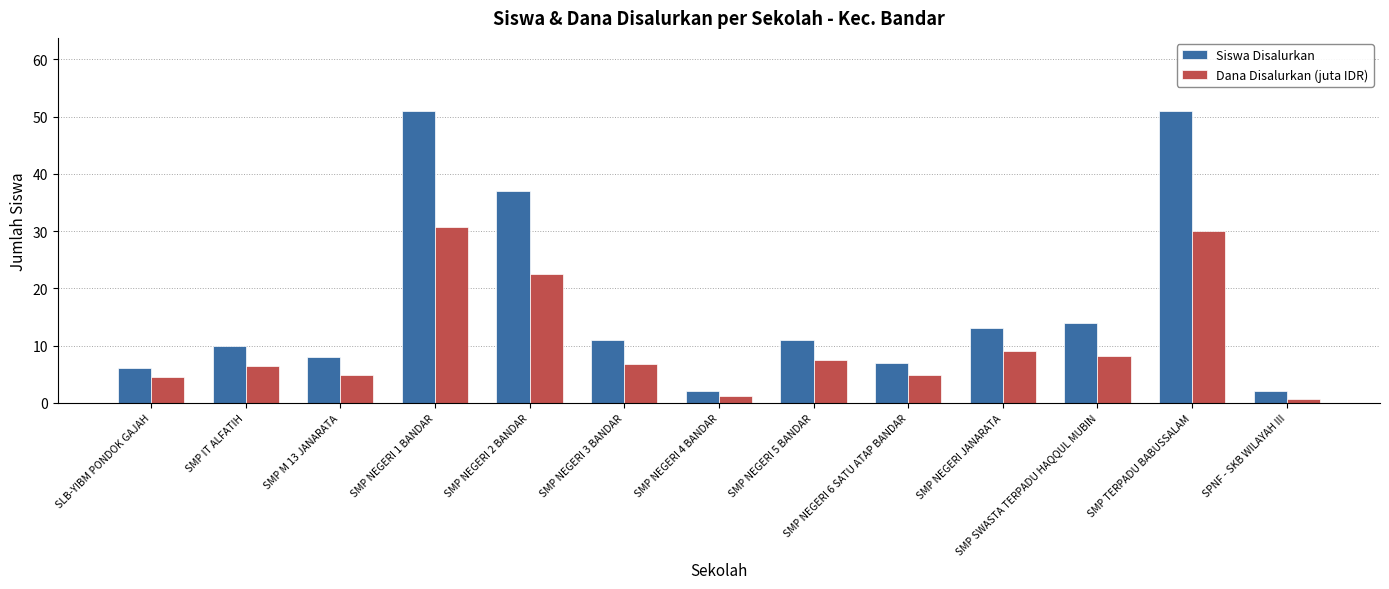

The Siswa Disalurkan series shows 6.1 at SMP NEGERI 3 BANDAR. True or false?

False